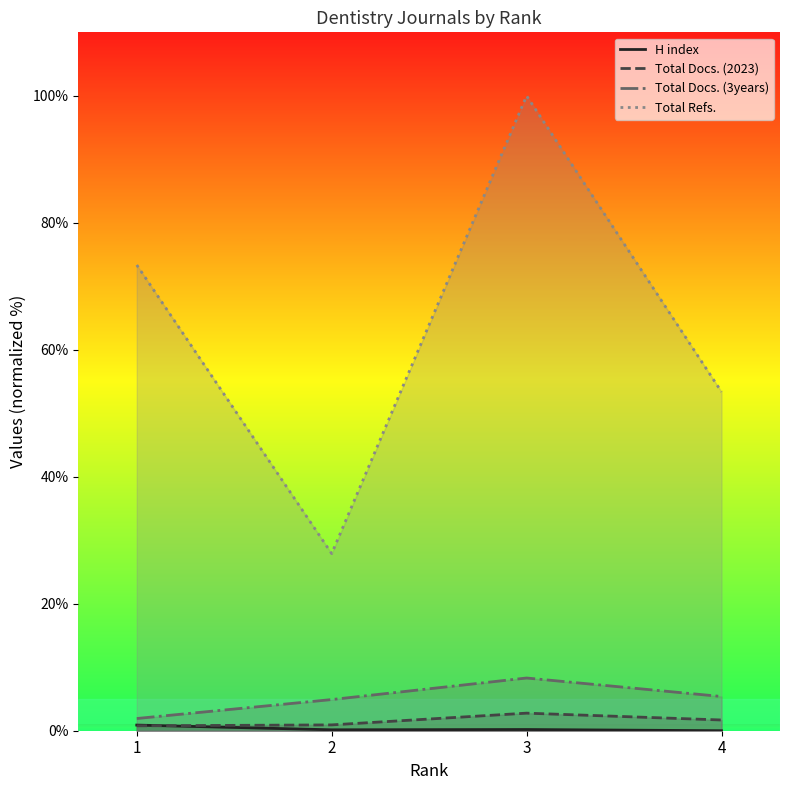

True or false: Total Refs. has a value of 17.7 at 4.

False